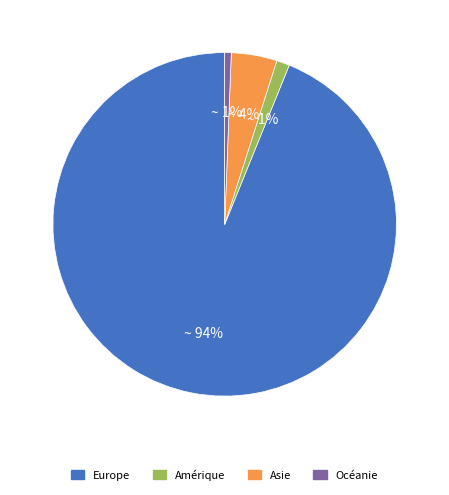

To the nearest percent, what is the difference between the largest and smallest slice percentages?

93%